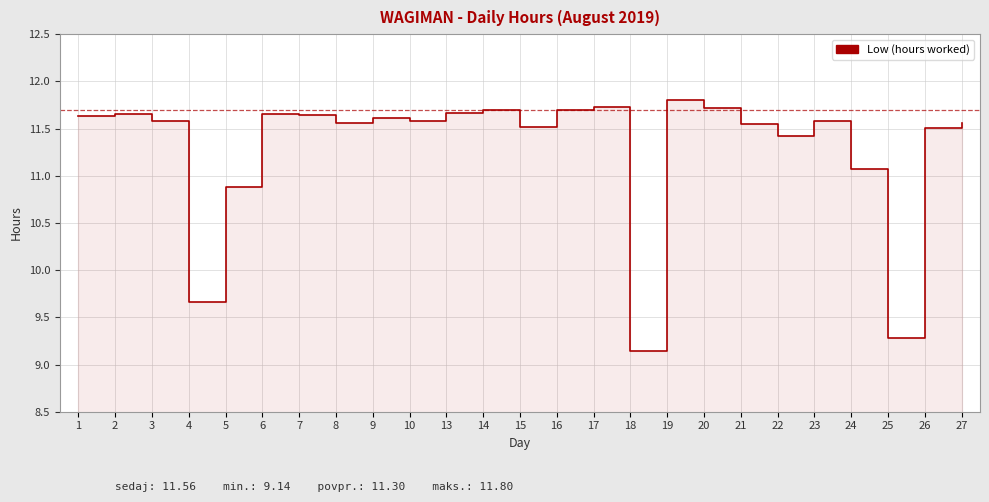

What is the value of the 9th point from the left?

11.6